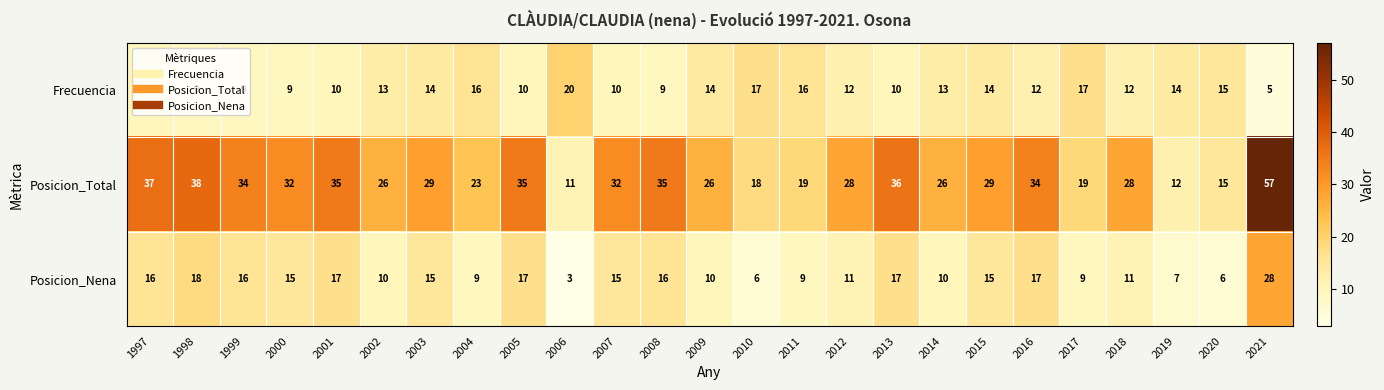

True or false: Posicion_Nena has a value of 24 at 2016.

False